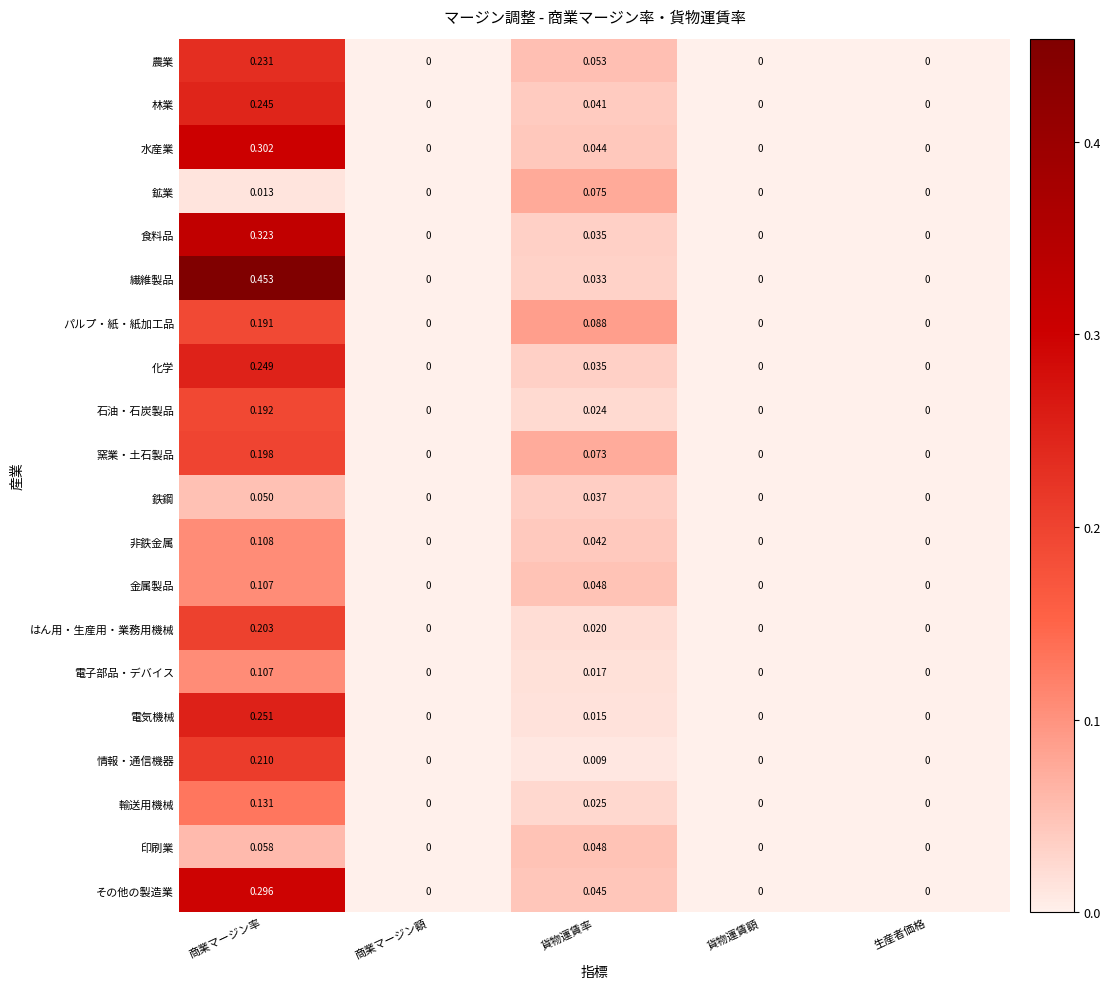

At which category is the sum across all series the highest?

商業マージン率